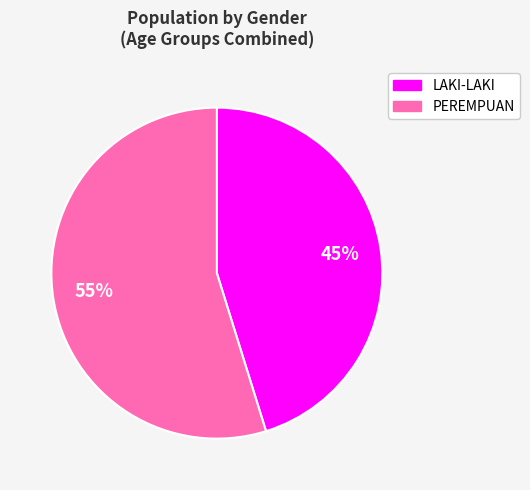

To the nearest percent, what is the average slice percentage?

50%